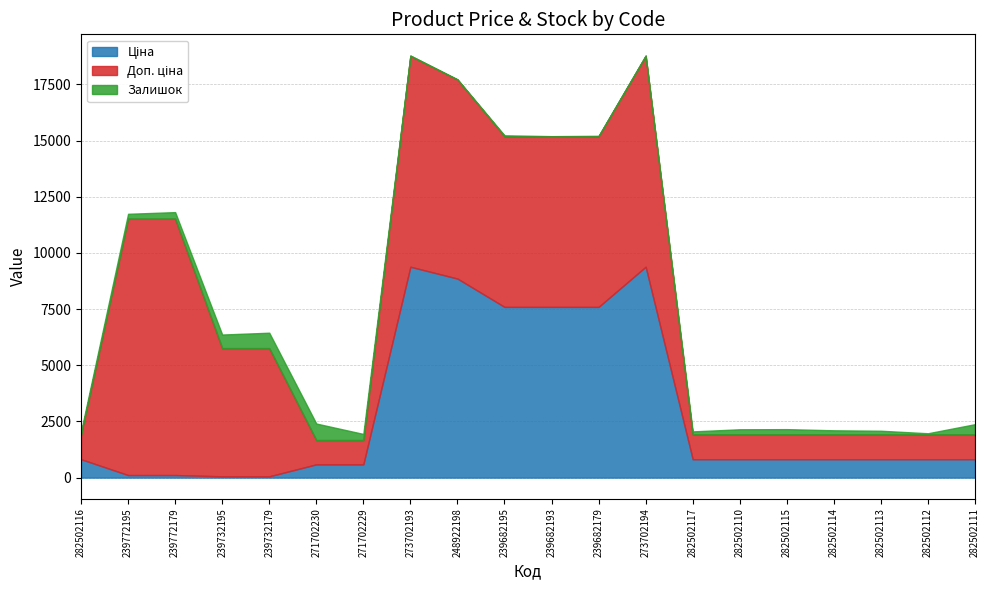

Where is the first local maximum for Залишок?

271702230